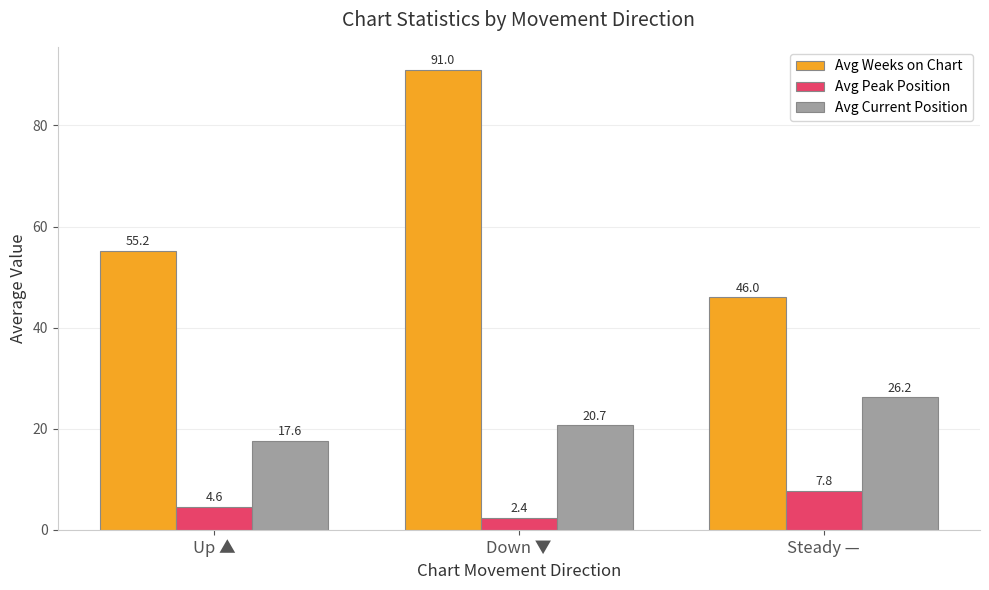

How many data points in Avg Weeks on Chart are above 55?

2